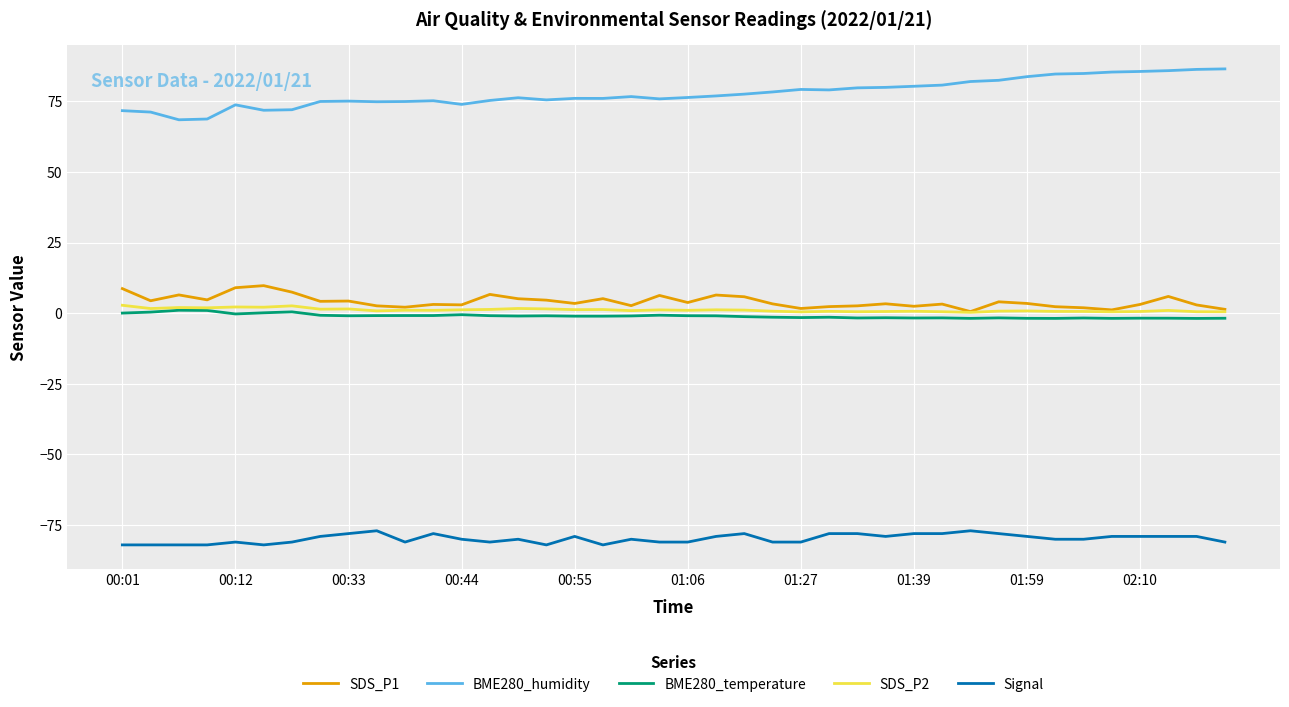

True or false: Signal and SDS_P2 cross at least once.

False